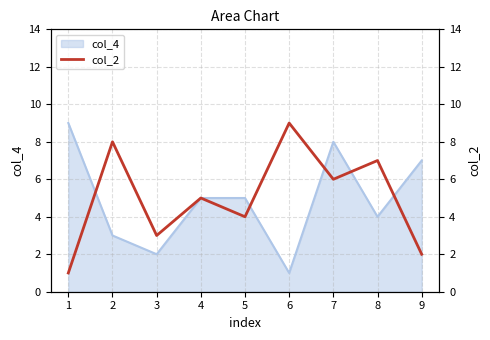

Where does the data first go above 5?

2